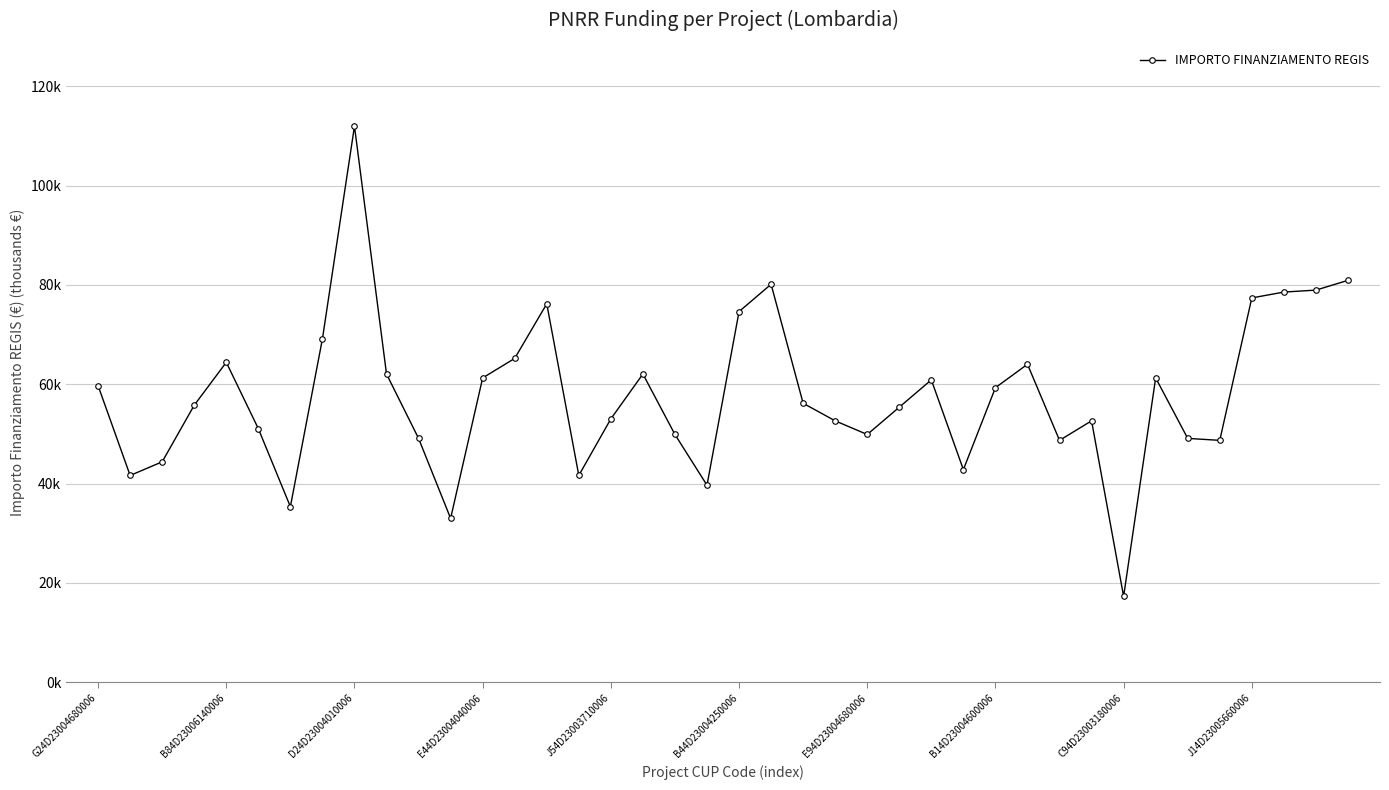

What is the value of the 10th point from the left?

62.1